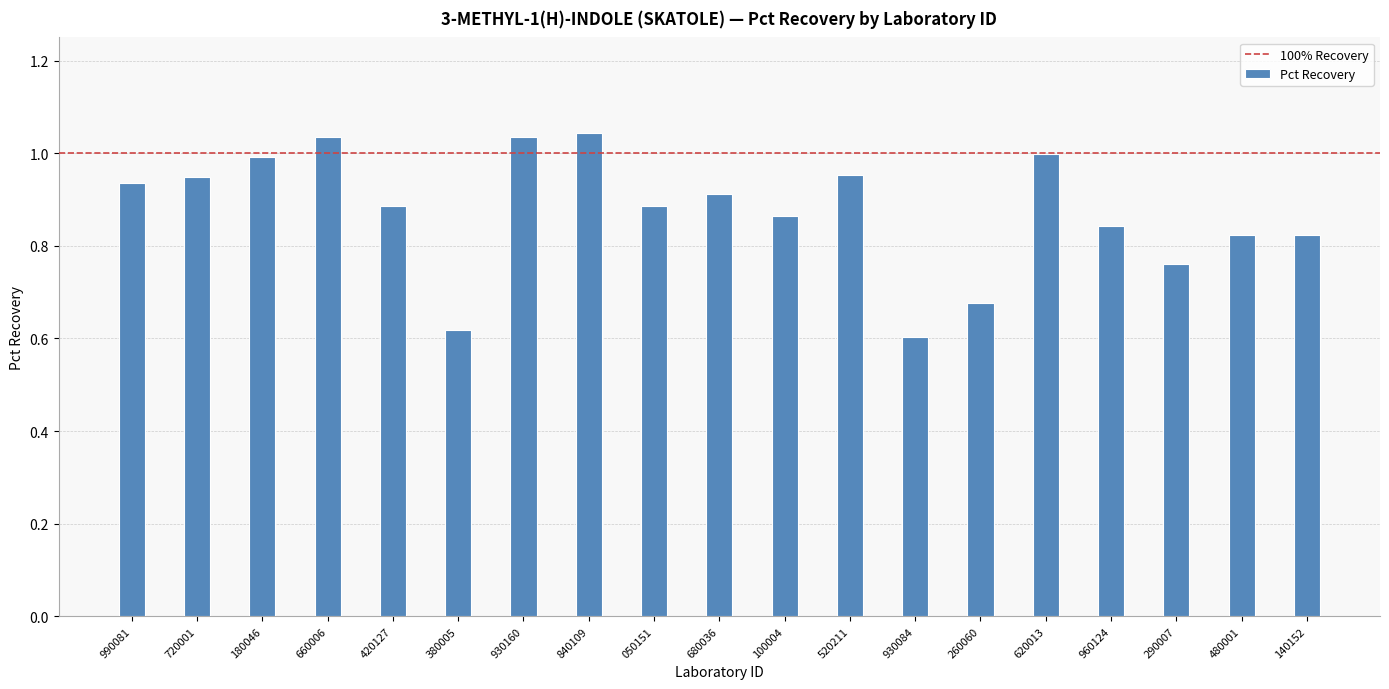

Which has a higher value, 260060 or 930084?

260060